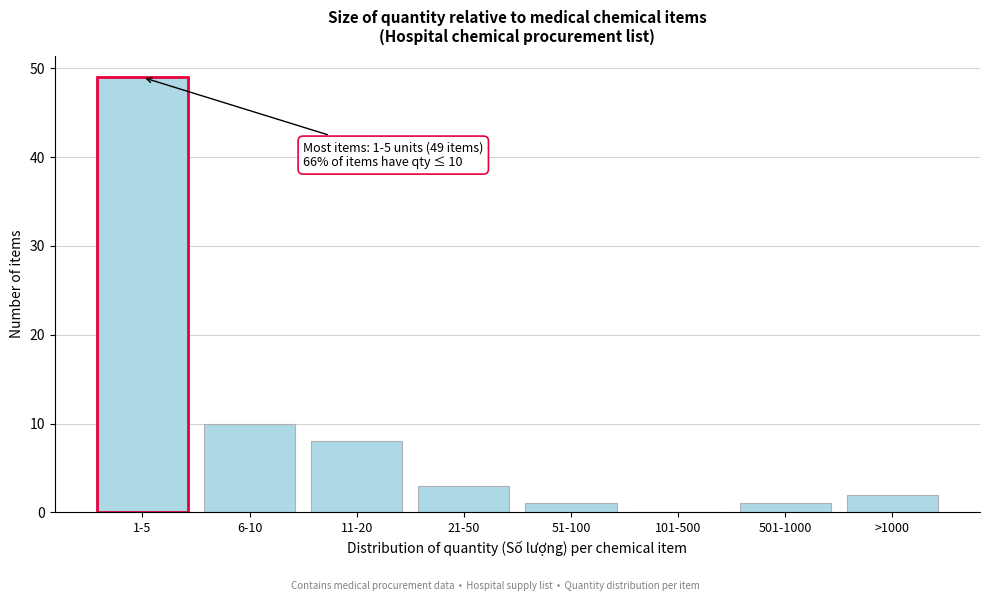

What is the greatest value displayed?

49